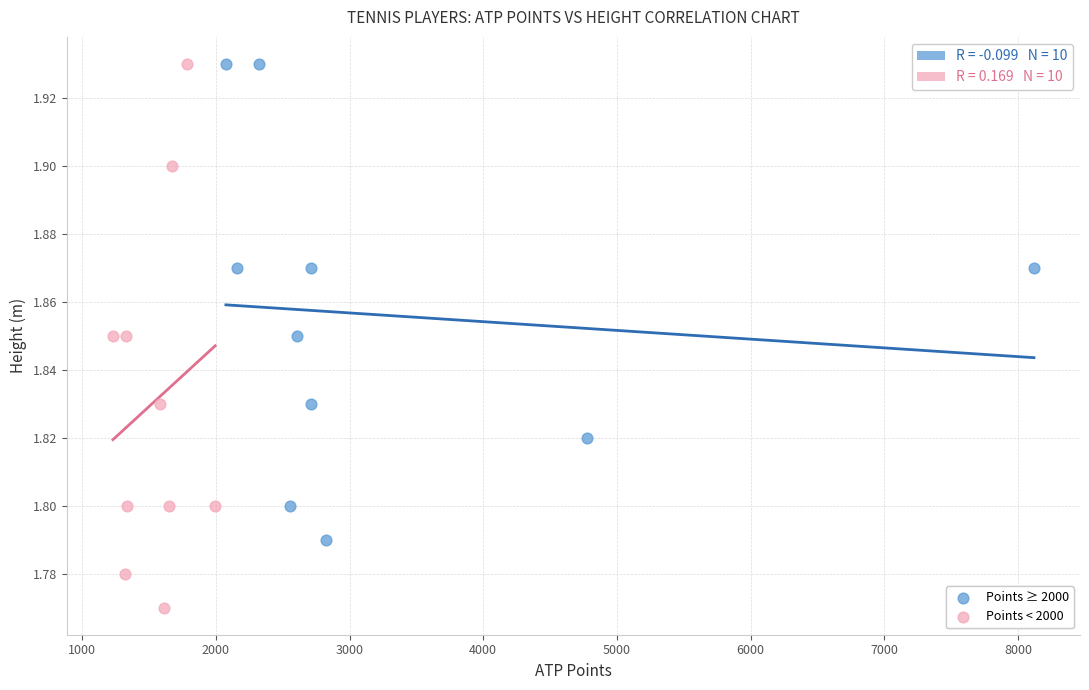

Which series reaches the minimum Y coordinate?

Points < 2000